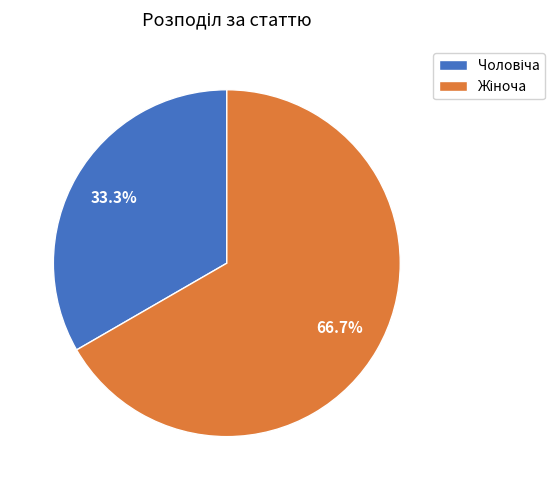

Between Чоловіча and Жіноча, which is larger?

Жіноча